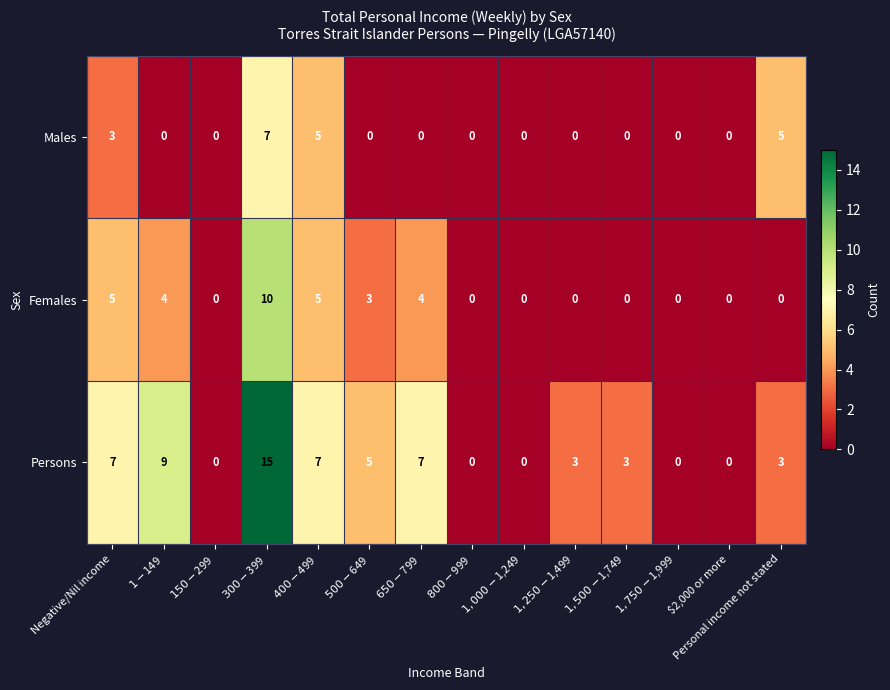

At $650-$799, list the series in order from largest to smallest.

Persons, Females, Males